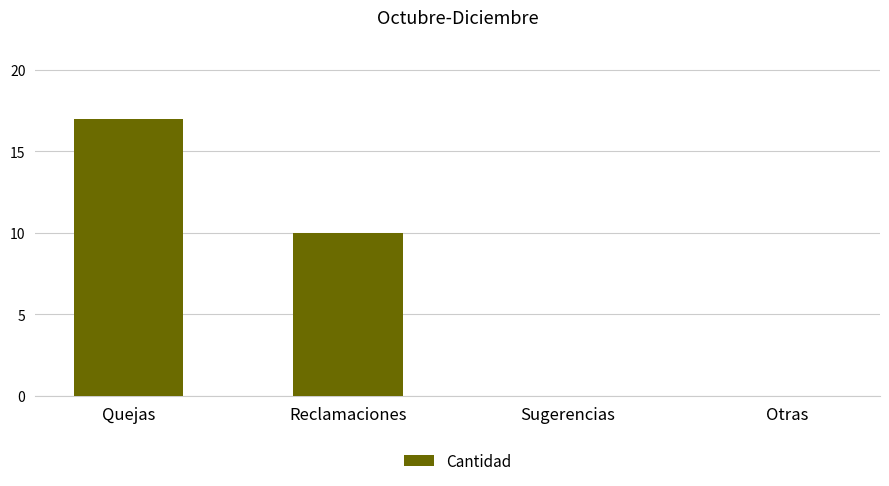

What is the sum of all values?

27